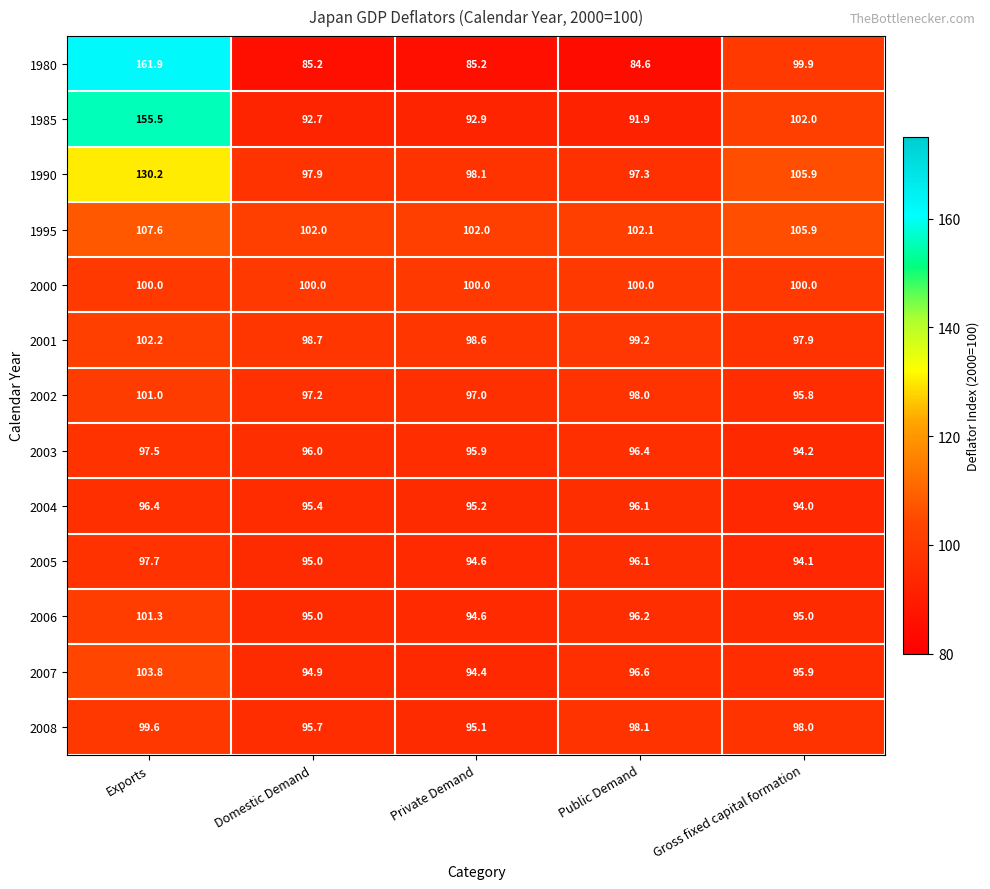

Where is 2006 nearest to the value 97?

Public Demand